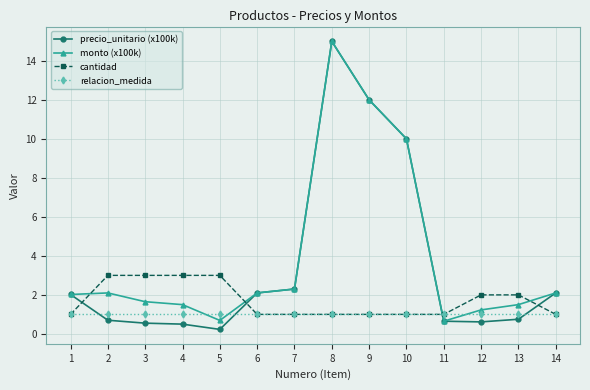

What are all the series names shown in the legend?

precio_unitario (x100k), monto (x100k), cantidad, relacion_medida